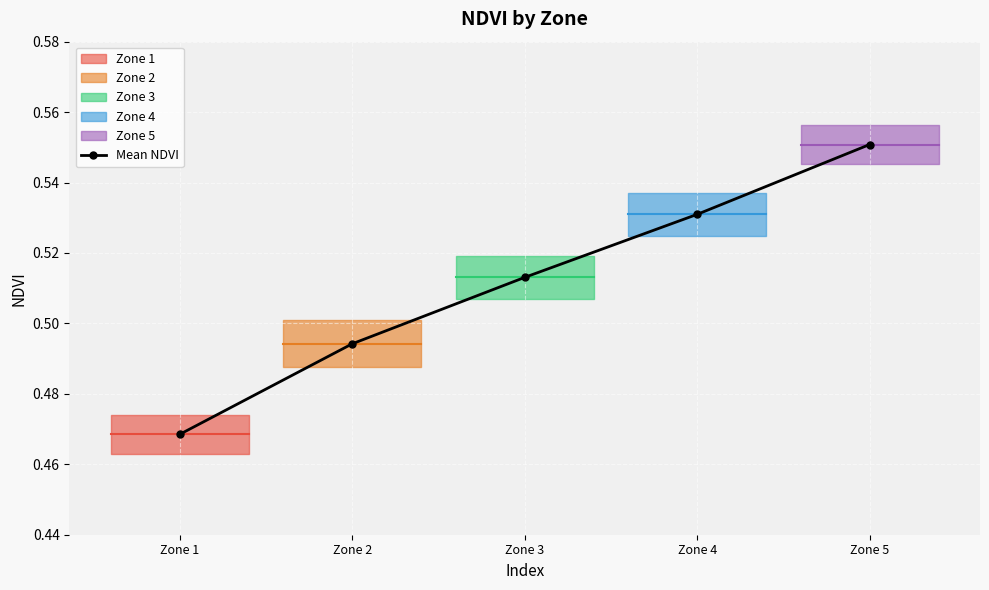

Is this an area chart (filled region under the line)?

No